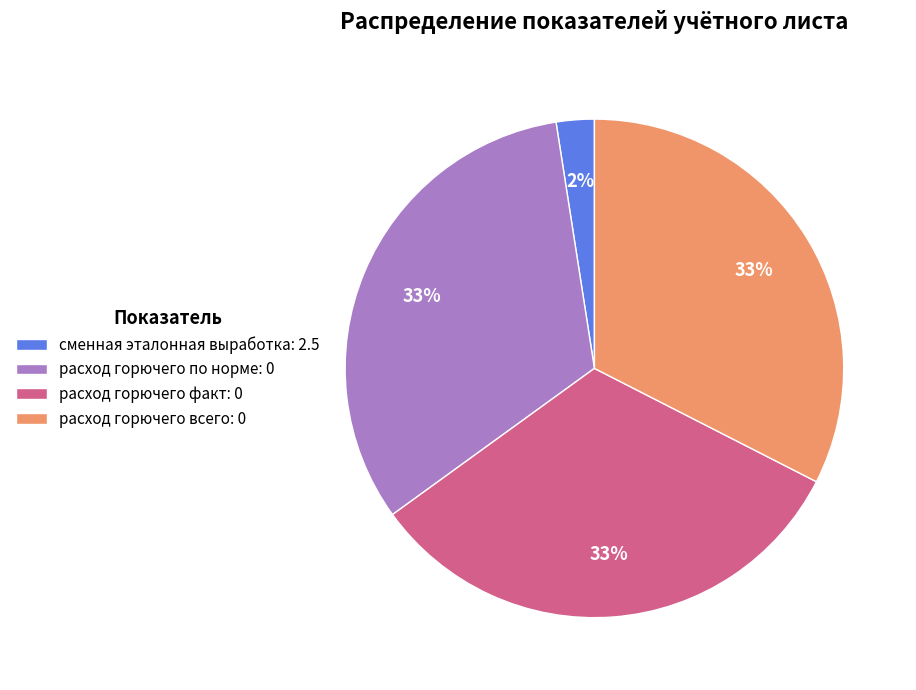

Do сменная эталонная выработка: 2.5 and расход горючего по норме: 0 together represent more than half of the pie?

No